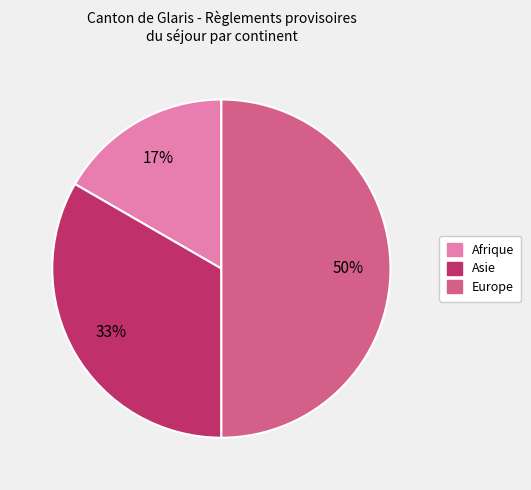

To the nearest percent, what is the difference between the largest and smallest slice percentages?

33%